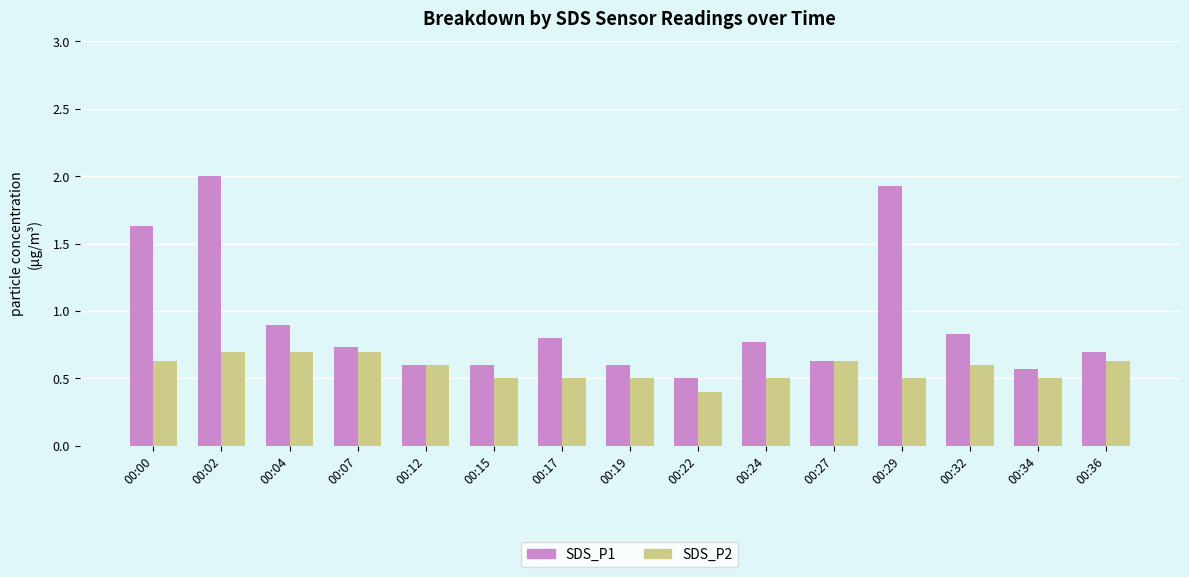

Rank the series by their maximum value, from lowest to highest.

SDS_P2, SDS_P1